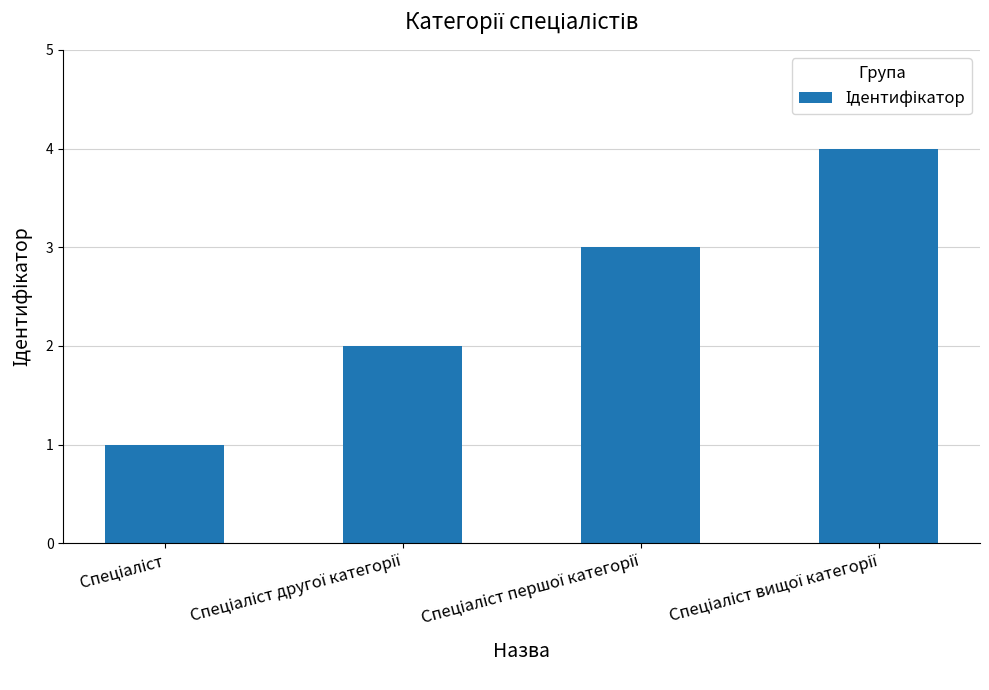

Does the chart contain stacked bars?

No